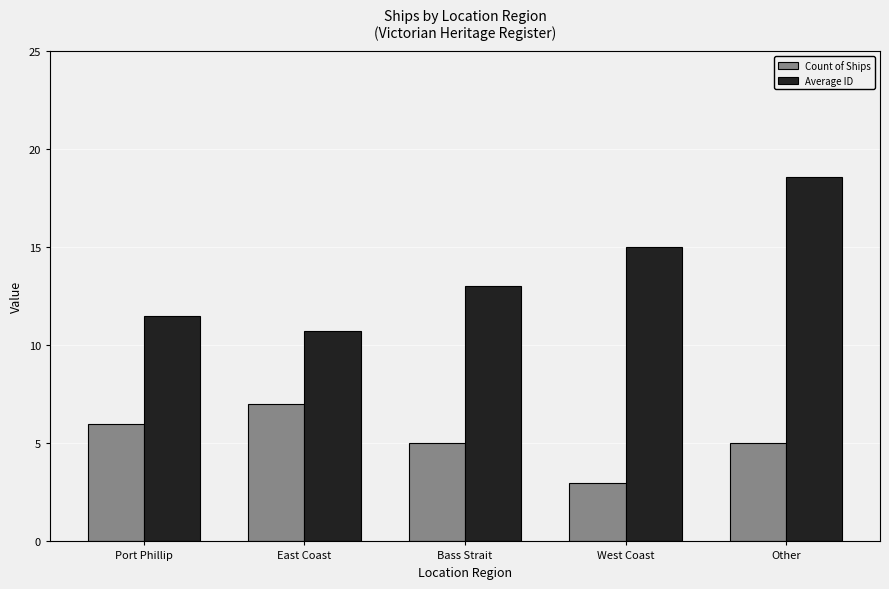

What is the label of the 1st bar from the left?

Port Phillip